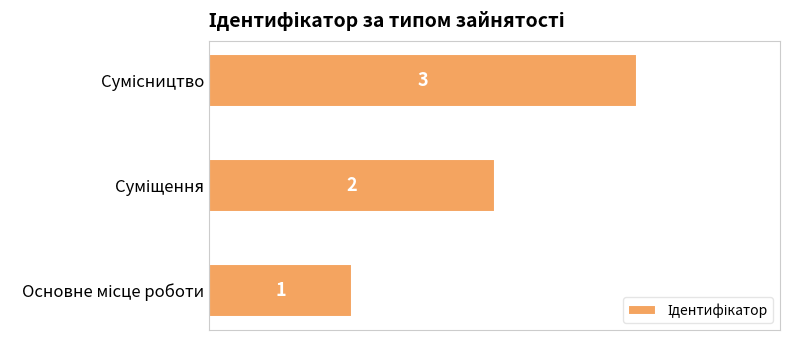

How many values are between 1 and 3?

3